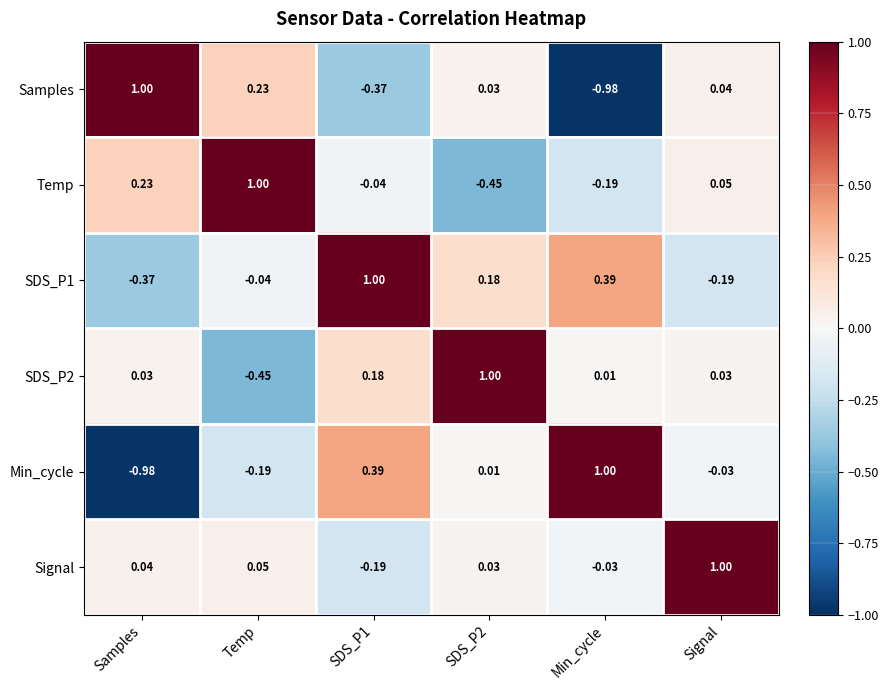

How many data points in Samples are less than 0?

2